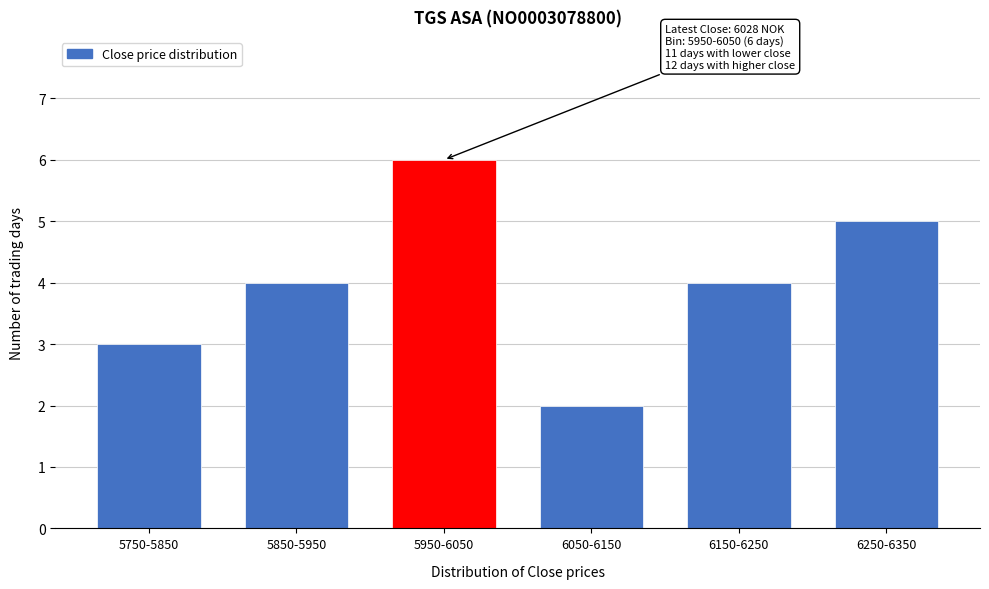

Reading left to right, transcribe all the data shown in this chart.

3	4	6	2	4	5